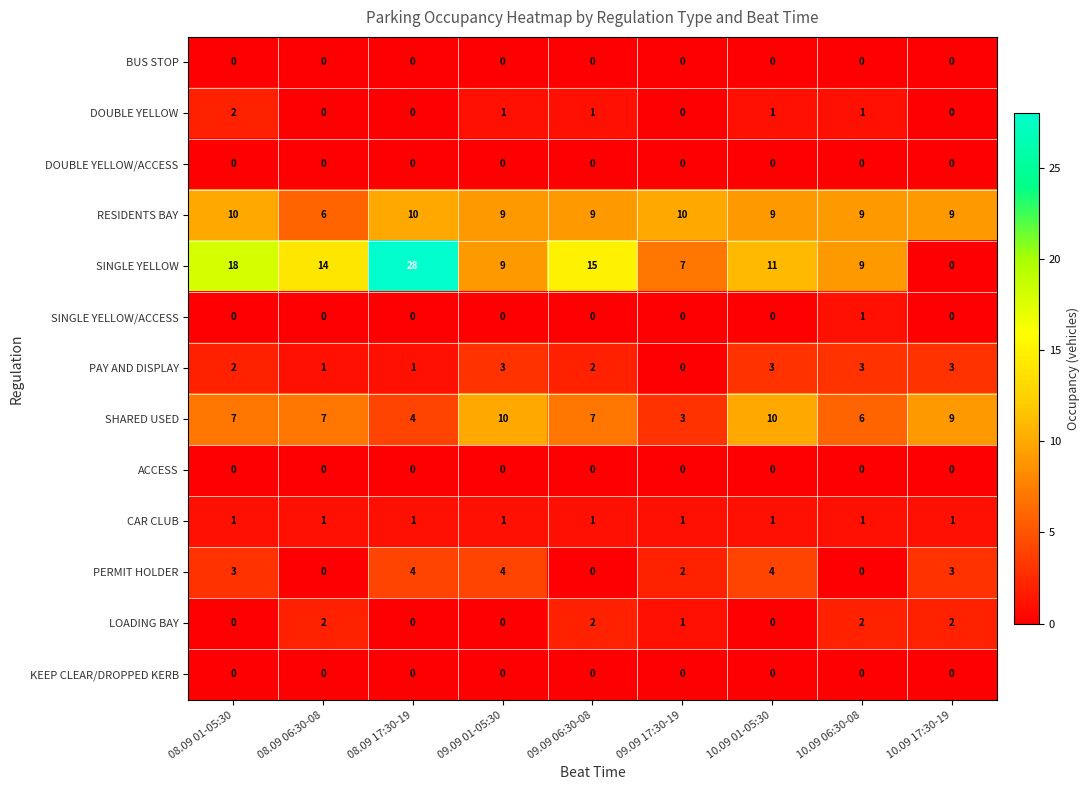

At which category is the sum across all series the highest?

08.09 17:30-19